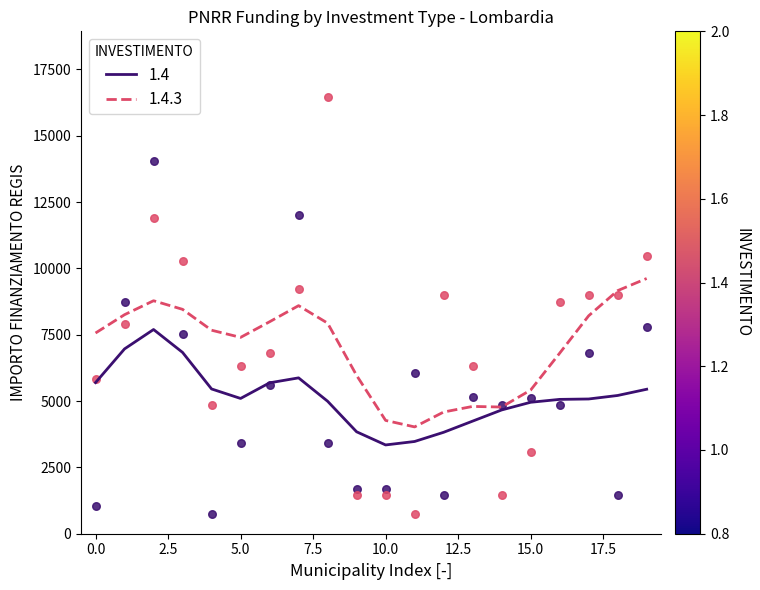

Which series has the largest Y range (max minus min)?

1.4.3